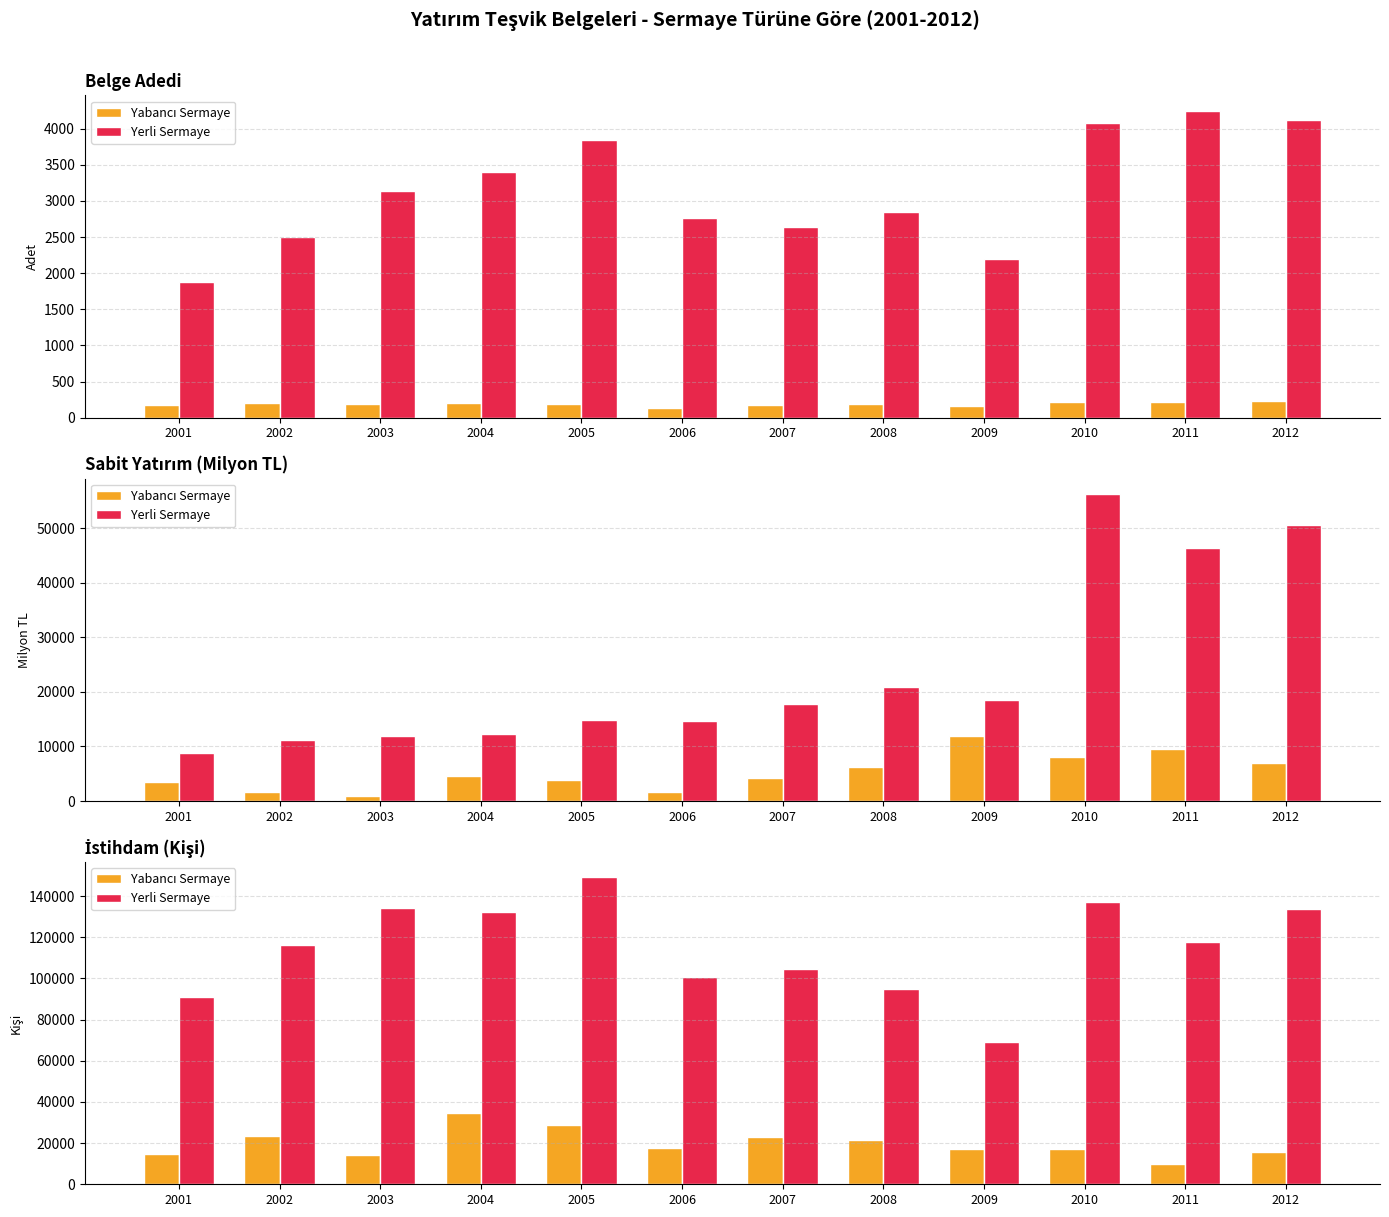

Are the bars grouped side by side (vs. stacked)?

Yes